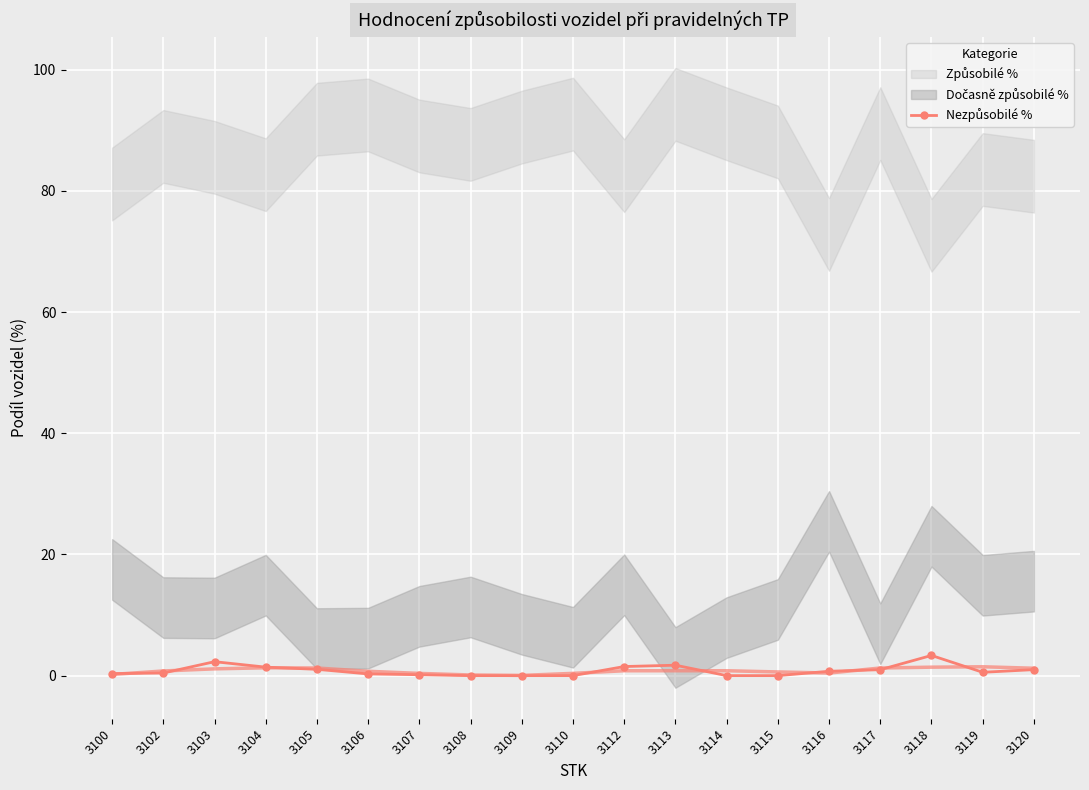

What is the sum of the values at 3116 and 3103?

3.0